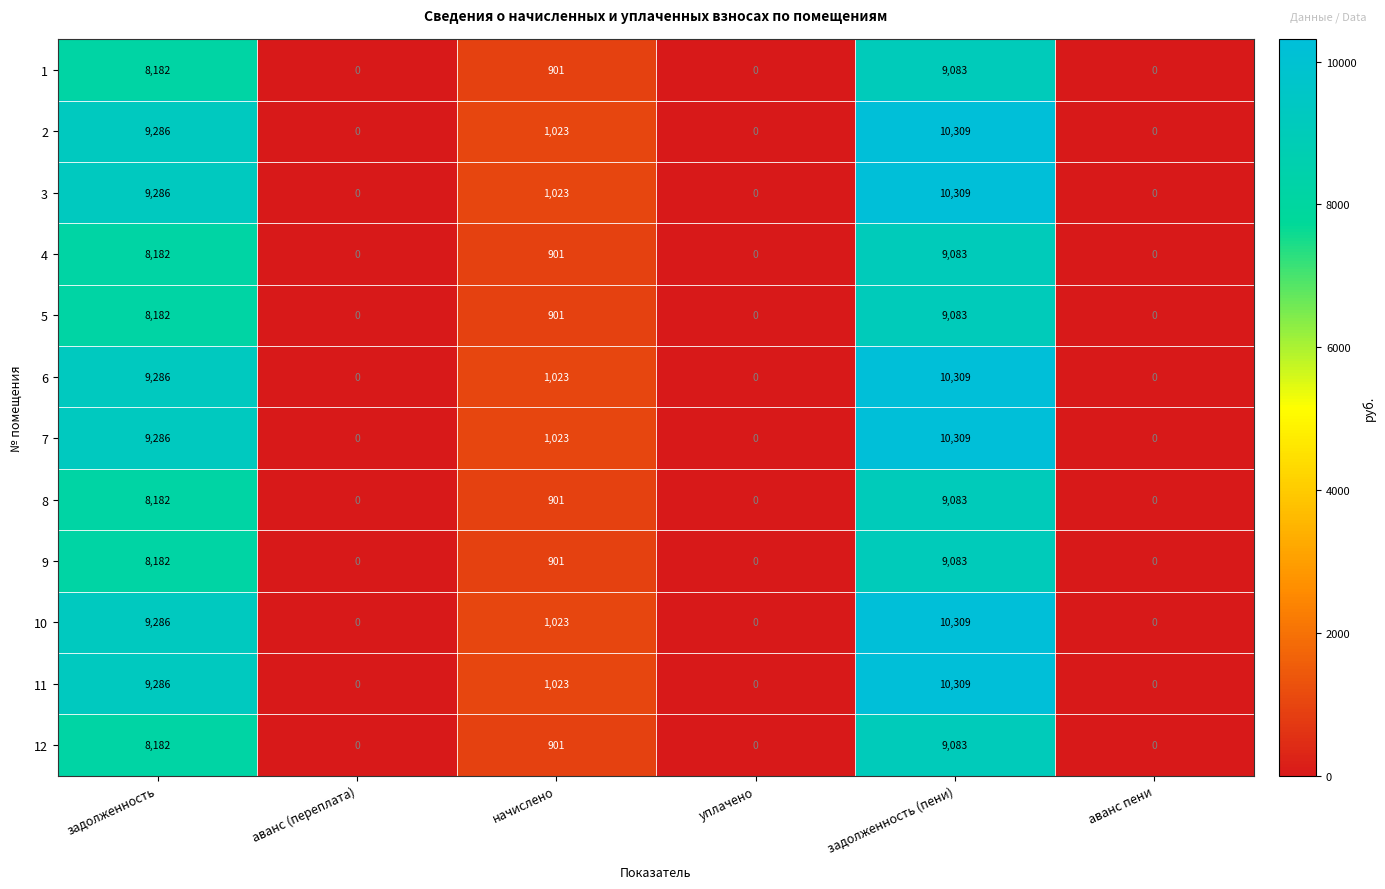

What is the sum of the 1 values at задолженность and уплачено?

8182